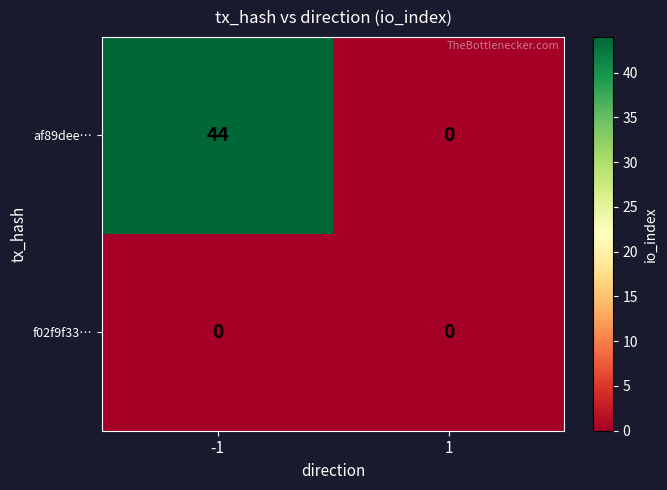

Reading left to right, transcribe all the data shown in this chart.

af89dee…: 44	0
f02f9f33…: 0	0